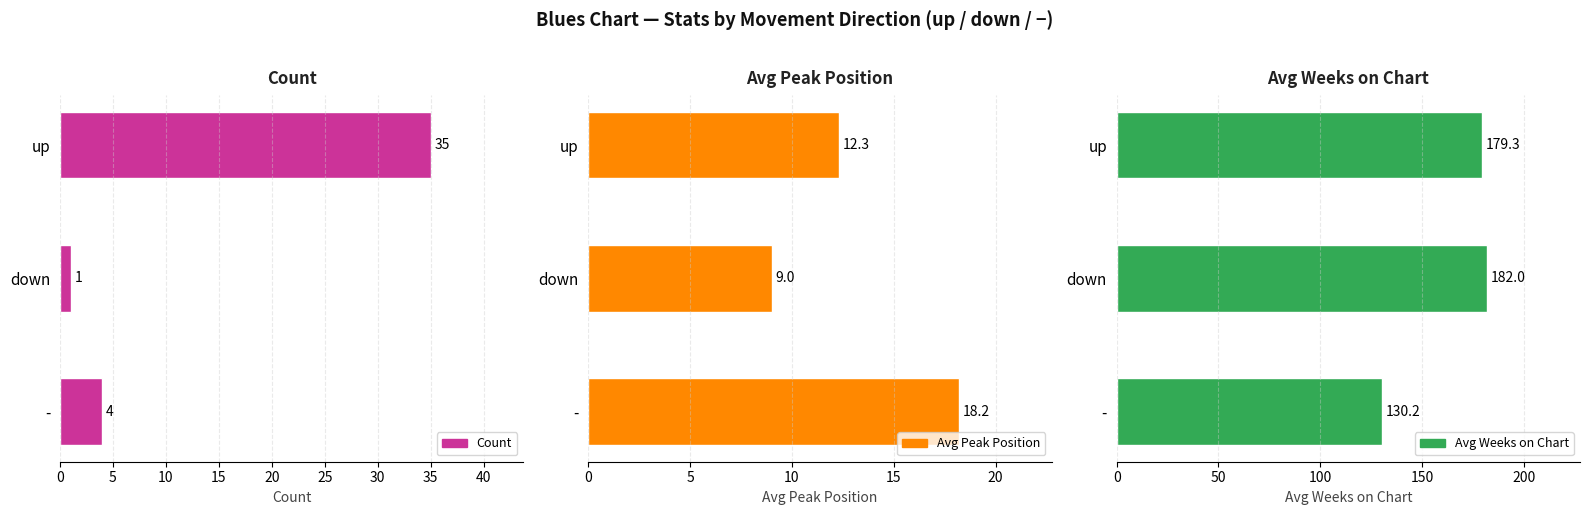

At how many categories does at least one series exceed 52?

3